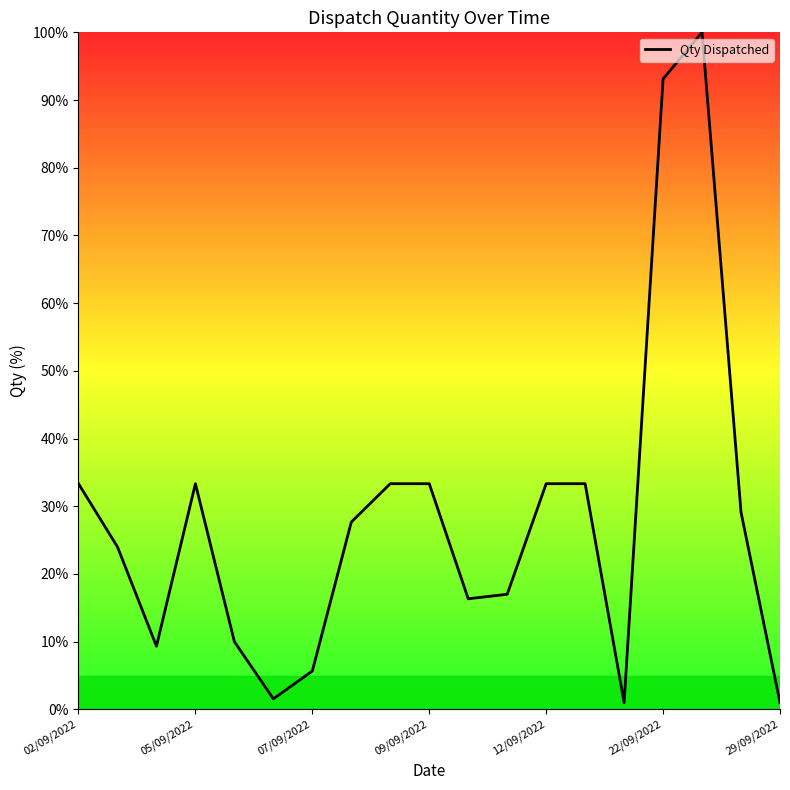

What is the difference between the maximum and minimum values?

99.0